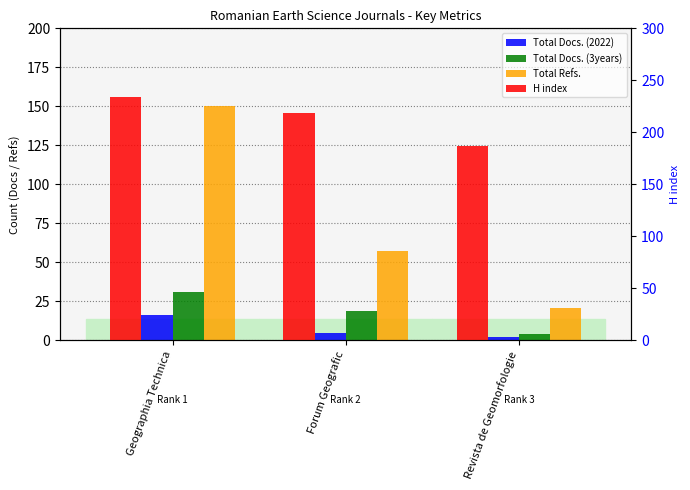

At how many categories does at least one series exceed 162?

3